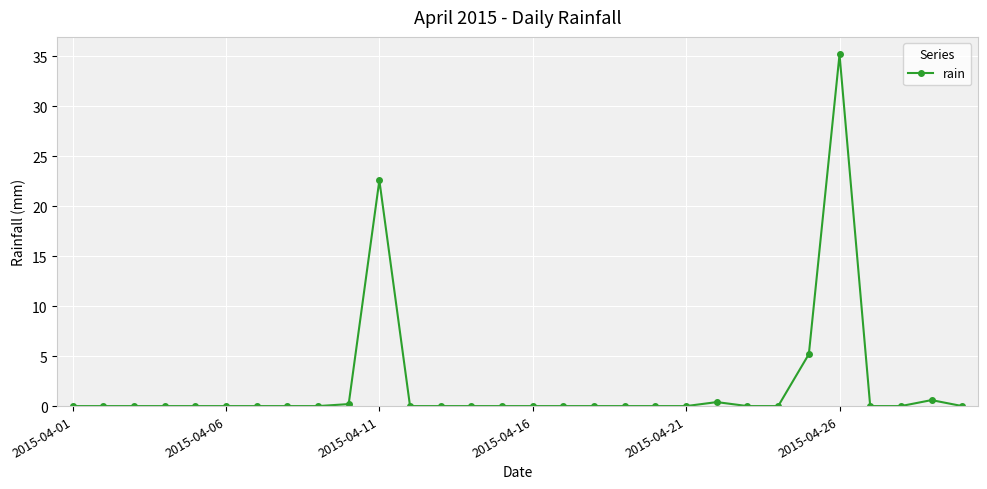

What is the greatest value displayed?

35.2